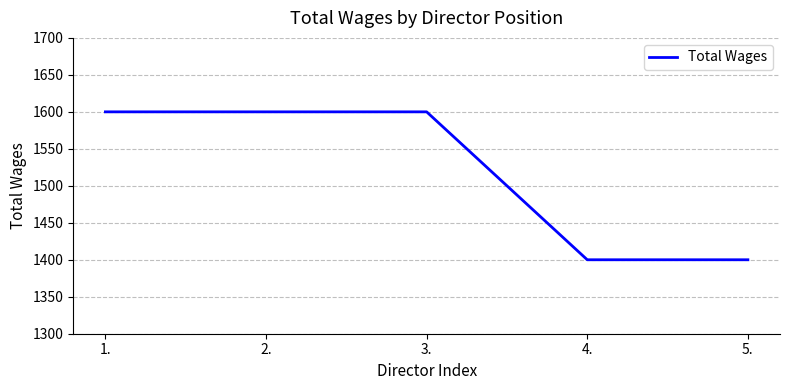

Reading right to left, list all the values displayed in this chart.

1400	1400	1600	1600	1600